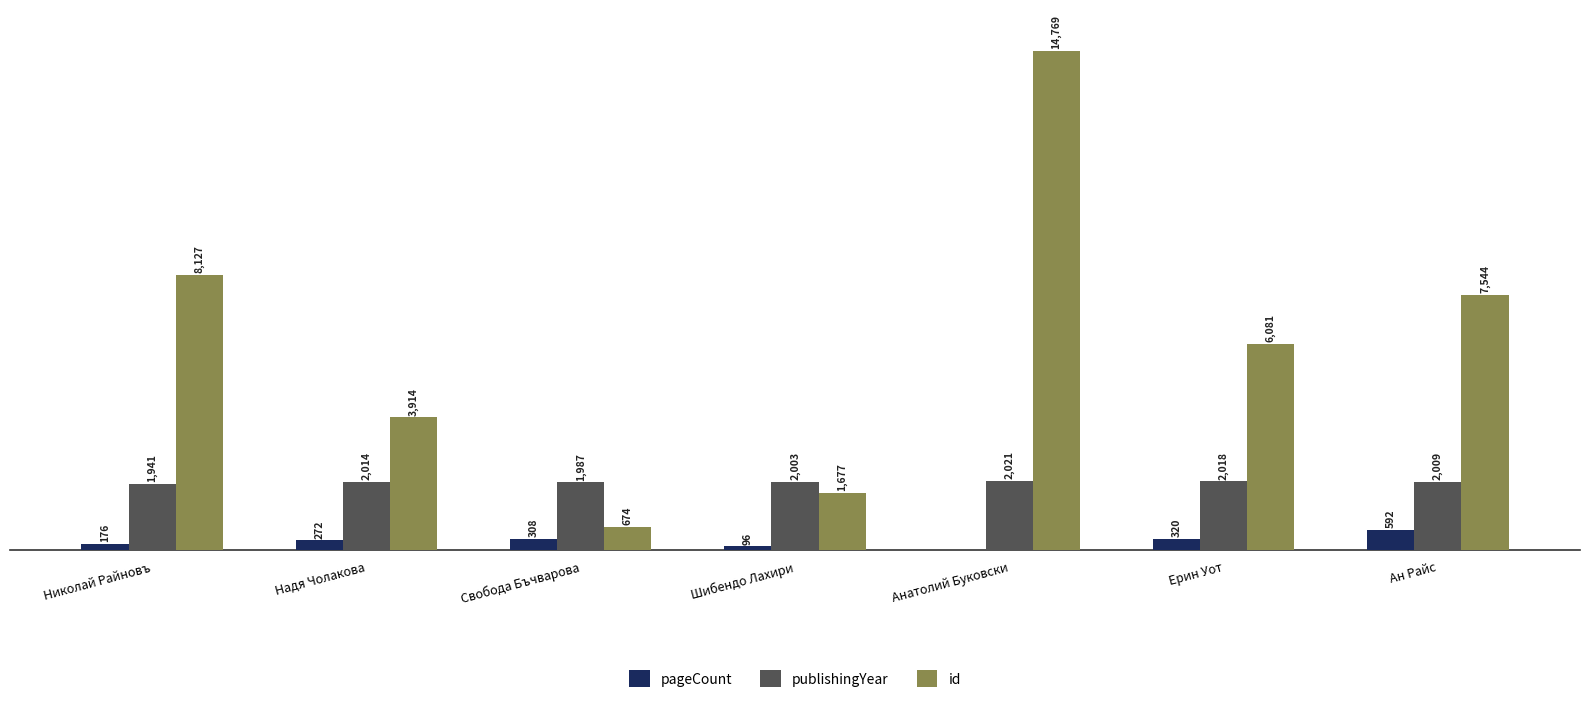

What are all the series names shown in the legend?

pageCount, publishingYear, id